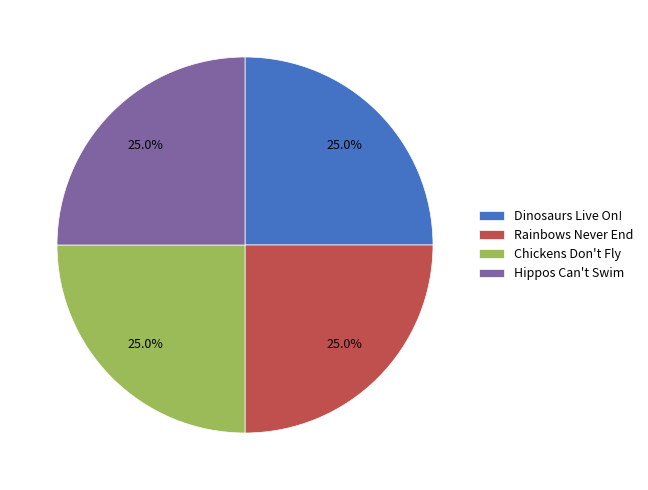

To the nearest percent, what is the combined percentage of Dinosaurs Live On! and Chickens Don't Fly?

50%